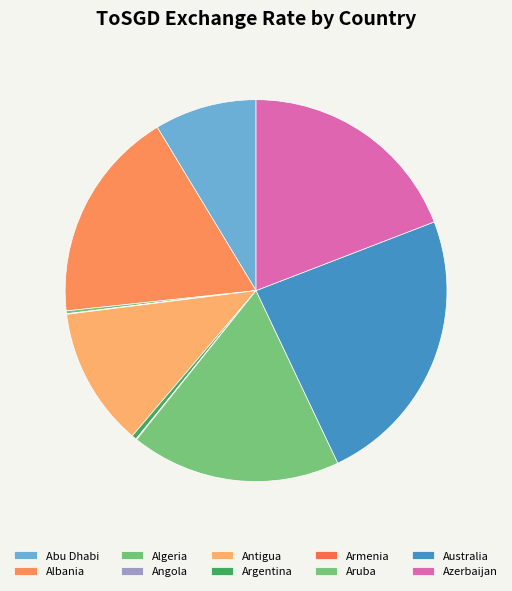

To the nearest percent, what is the difference between the largest and smallest slice percentages?

24%